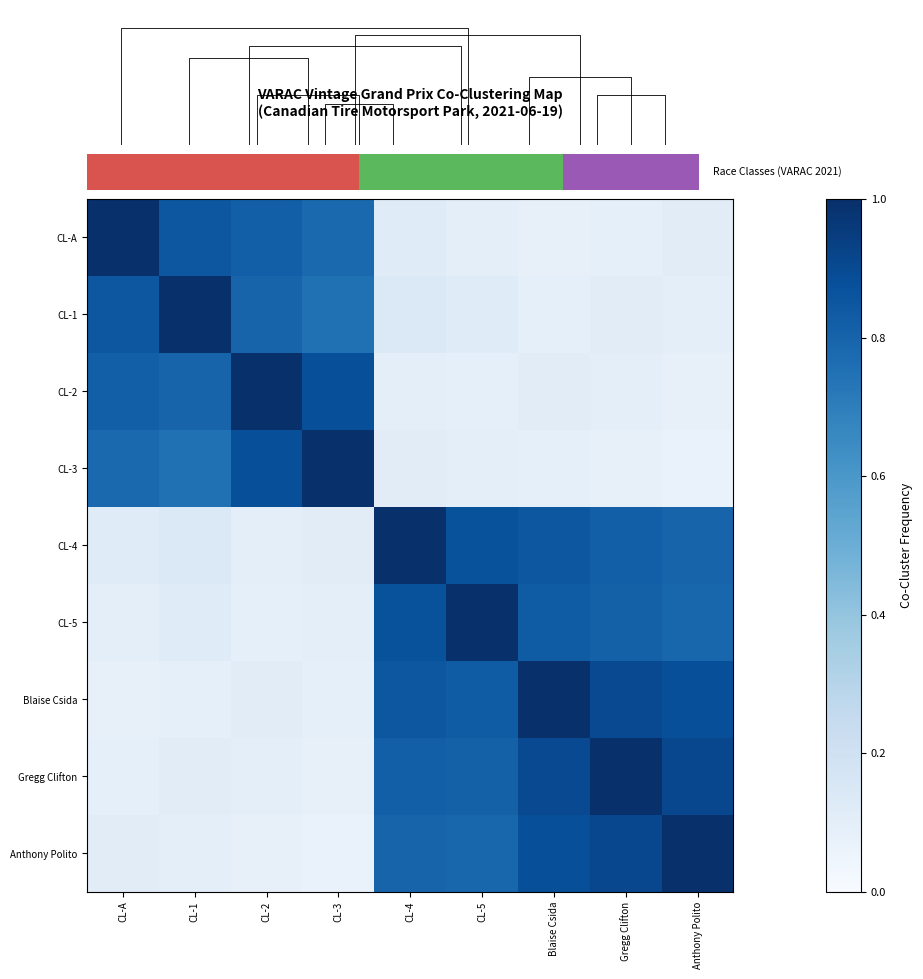

The value of Blaise Csida at Blaise Csida is 1.0. True or false?

True